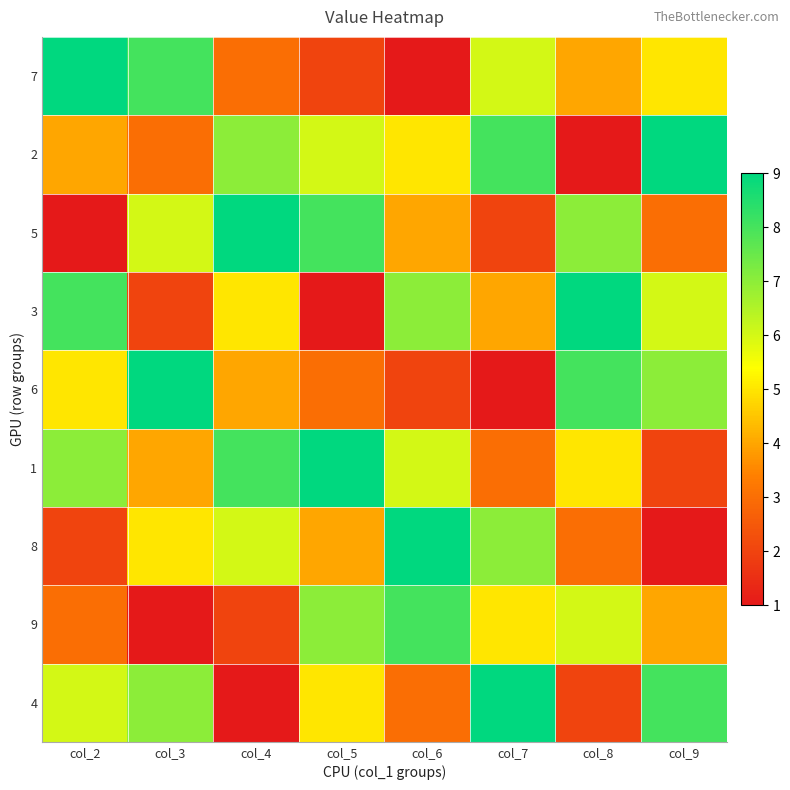

Reading right to left, transcribe all the data shown in this chart.

7: col_9=5	col_8=4	col_7=6	col_6=1	col_5=2	col_4=3	col_3=8	col_2=9
2: col_9=9	col_8=1	col_7=8	col_6=5	col_5=6	col_4=7	col_3=3	col_2=4
5: col_9=3	col_8=7	col_7=2	col_6=4	col_5=8	col_4=9	col_3=6	col_2=1
3: col_9=6	col_8=9	col_7=4	col_6=7	col_5=1	col_4=5	col_3=2	col_2=8
6: col_9=7	col_8=8	col_7=1	col_6=2	col_5=3	col_4=4	col_3=9	col_2=5
1: col_9=2	col_8=5	col_7=3	col_6=6	col_5=9	col_4=8	col_3=4	col_2=7
8: col_9=1	col_8=3	col_7=7	col_6=9	col_5=4	col_4=6	col_3=5	col_2=2
9: col_9=4	col_8=6	col_7=5	col_6=8	col_5=7	col_4=2	col_3=1	col_2=3
4: col_9=8	col_8=2	col_7=9	col_6=3	col_5=5	col_4=1	col_3=7	col_2=6